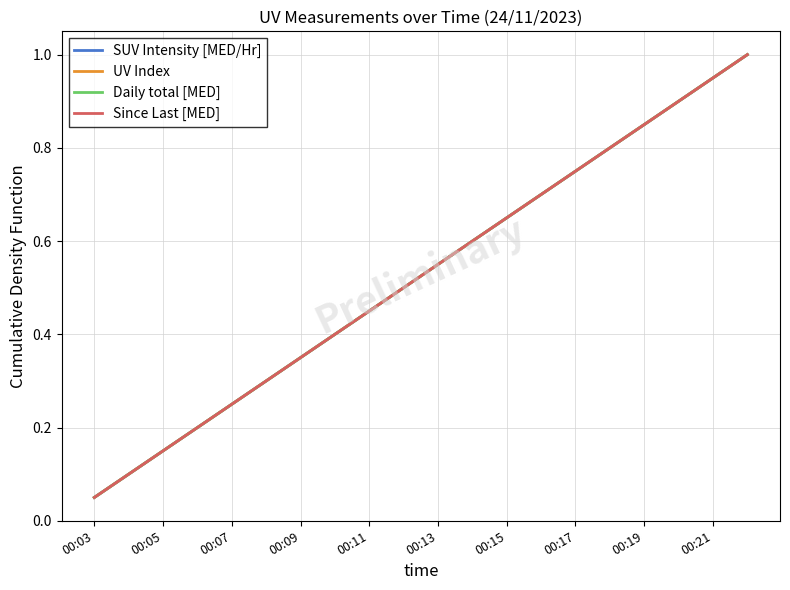

True or false: Since Last [MED] has more than 1 points higher than both neighbors.

False